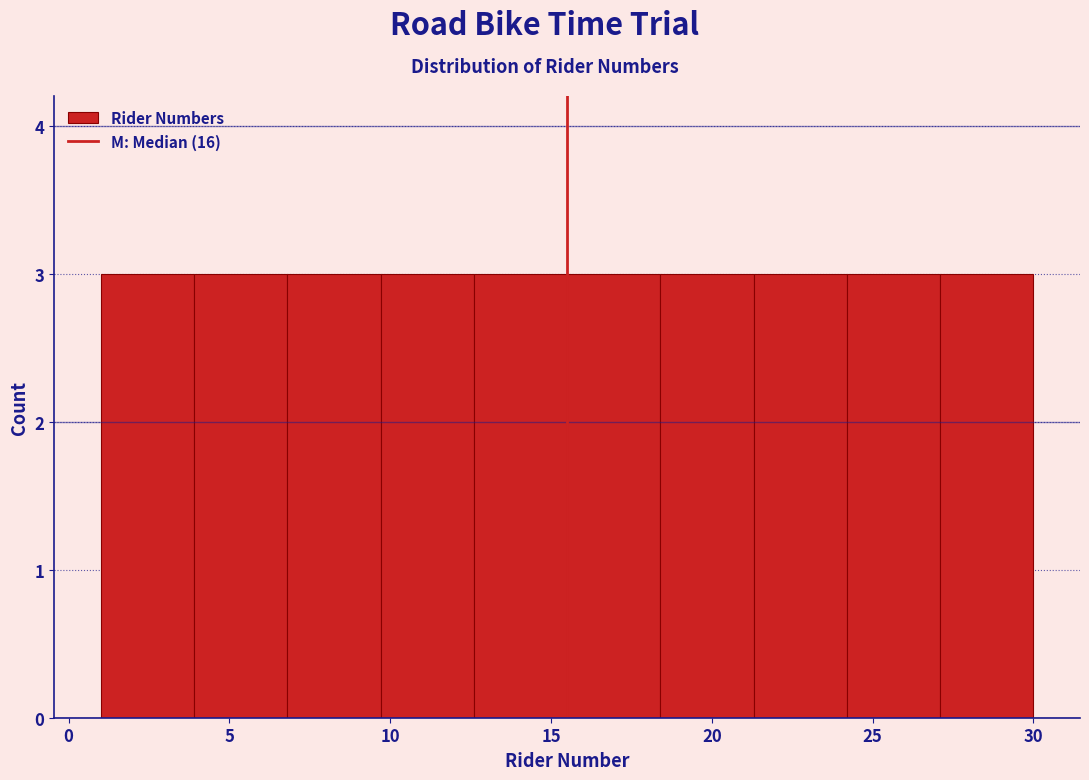

Reading left to right, transcribe this chart: for each bar, give the range it covers on the x-axis and its height. Neither the bar edges nor the heights are printed on the chart, so give them approximately, as read against the axes.

1.0 to 3.9: 3
3.9 to 6.8: 3
6.8 to 9.7: 3
9.7 to 12.6: 3
12.6 to 15.5: 3
15.5 to 18.4: 3
18.4 to 21.3: 3
21.3 to 24.2: 3
24.2 to 27.1: 3
27.1 to 30.0: 3